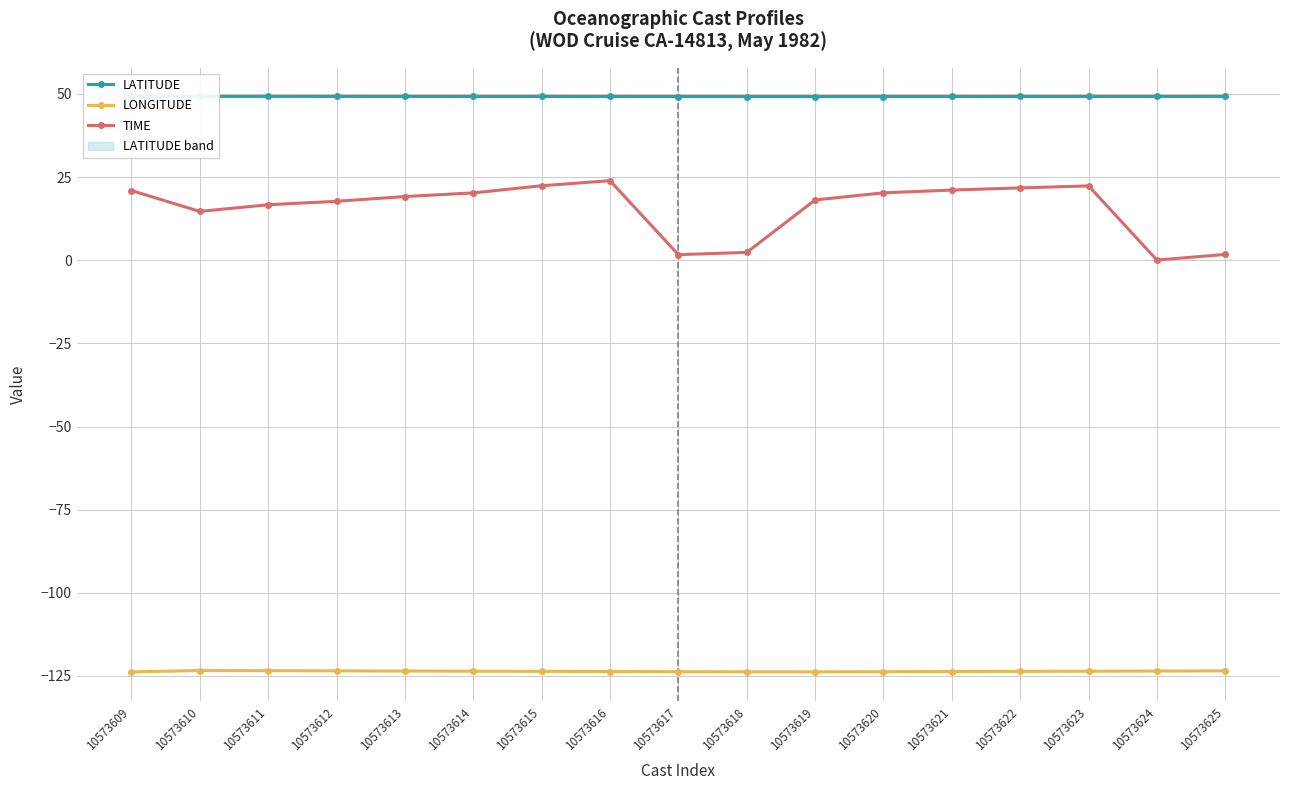

What is the difference between the highest and lowest values at 10573620?

172.9